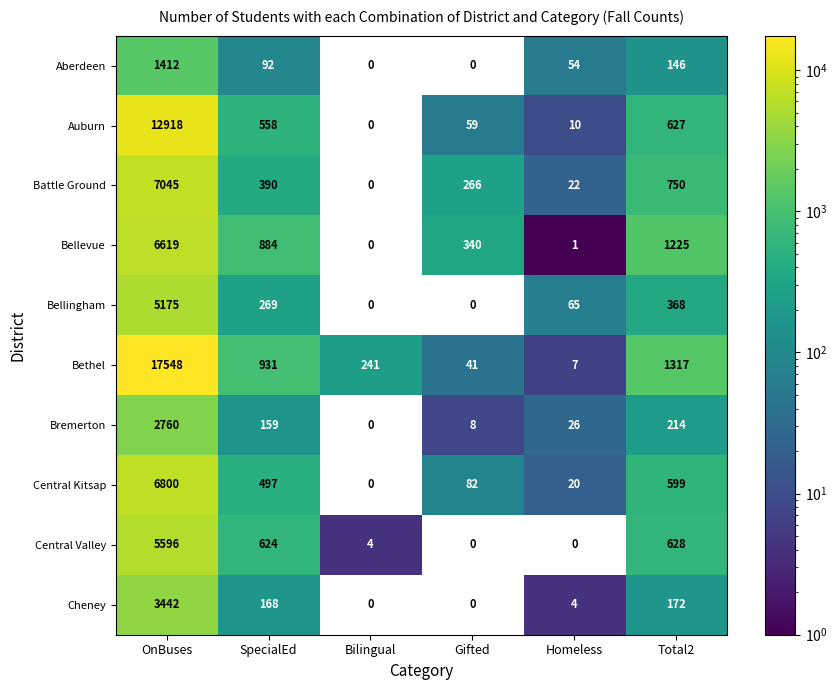

The value of Battle Ground at OnBuses is 7045. True or false?

True